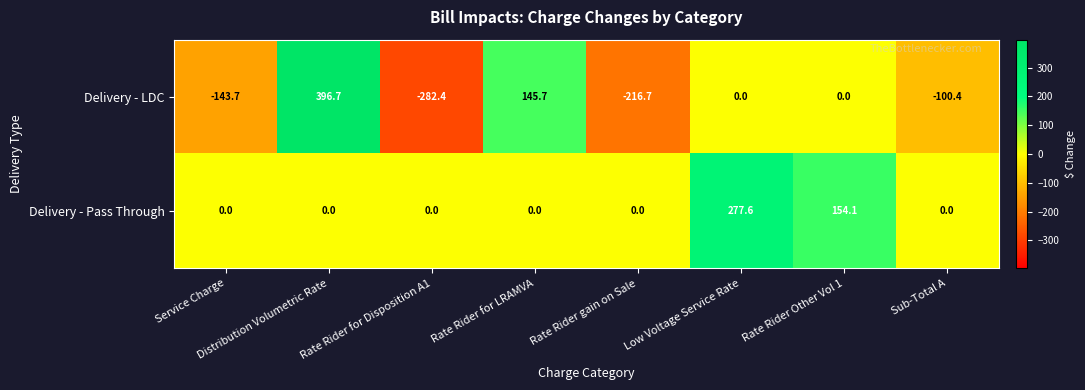

How many series are shown in this chart?

2